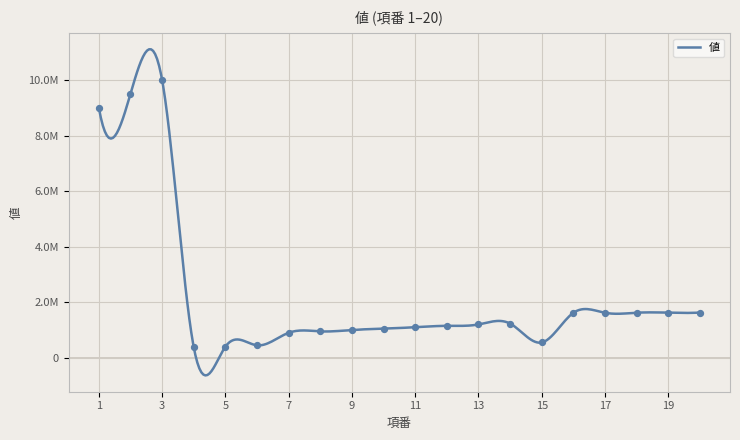

What is the ratio of the value at 11 to the value at 4?

2.9